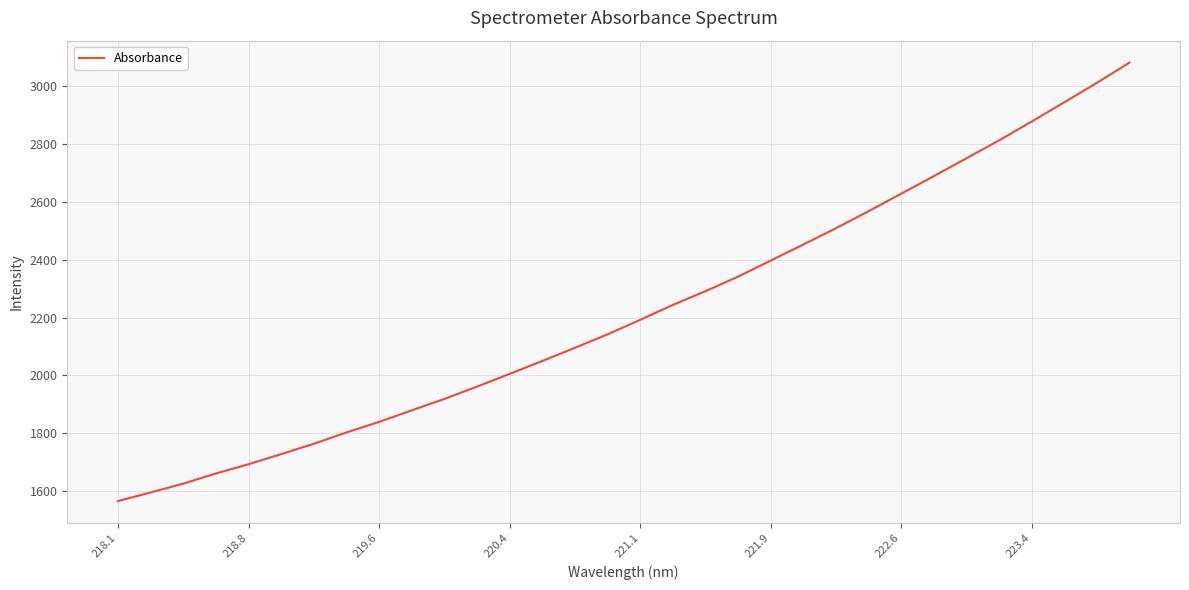

What is the minimum value shown in the chart?

1565.7